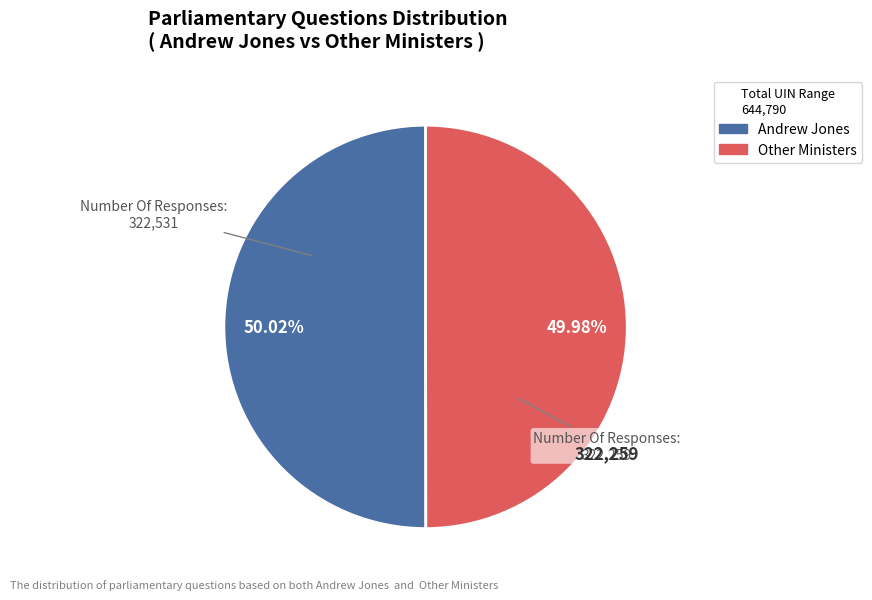

To the nearest percent, what is the average slice percentage?

50%